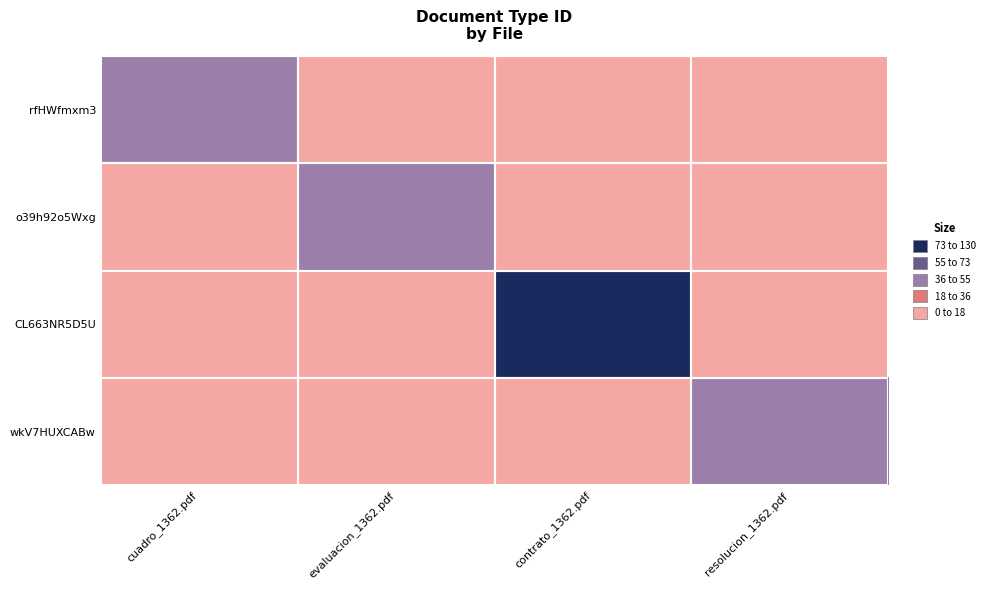

Is the value of o39h92o5Wxg at evaluacion_1362.pdf greater than the value of wkV7HUXCABw at resolucion_1362.pdf?

No